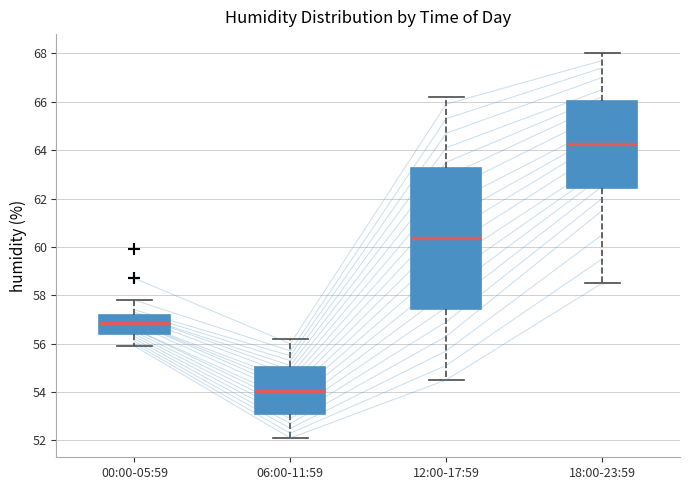

Reading left to right, transcribe this box plot: for each box, give where its median line is, the range the box spans, and where its two whiskers end, as read against the y-axis. The values are not printed on the chart, so give them approximately, as read against the axis.

00:00-05:59: median 56.8, box 56.4 to 57.2, whiskers 56.0 to 57.8
06:00-11:59: median 54.0, box 53.0 to 55.0, whiskers 52.2 to 56.2
12:00-17:59: median 60.4, box 57.4 to 63.2, whiskers 54.6 to 66.2
18:00-23:59: median 64.2, box 62.4 to 66.0, whiskers 58.6 to 68.0